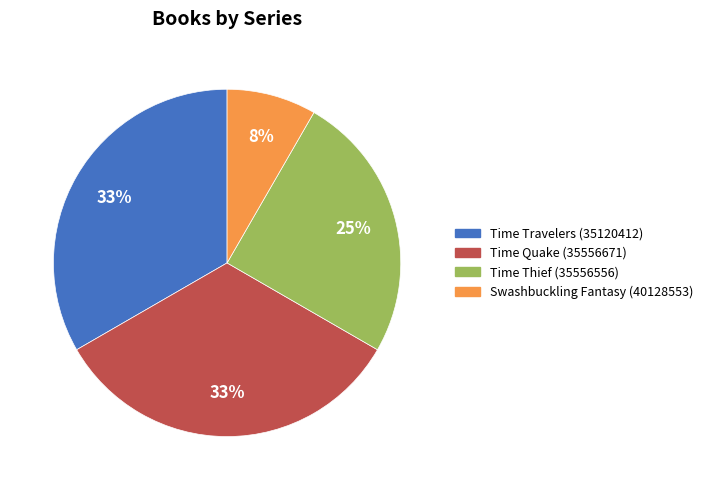

The Swashbuckling Fantasy (40128553) slice represents 8% of the pie. True or false?

True